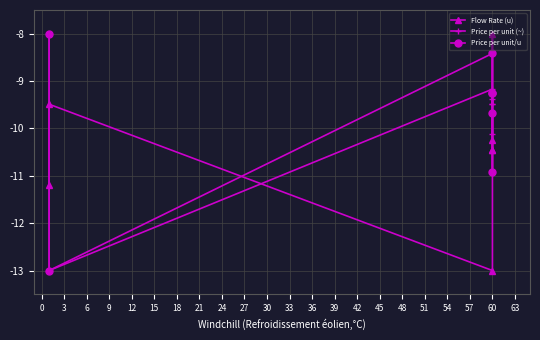

At 0, list the series in order from largest to smallest.

Price per unit (~), Price per unit/u, Flow Rate (u)